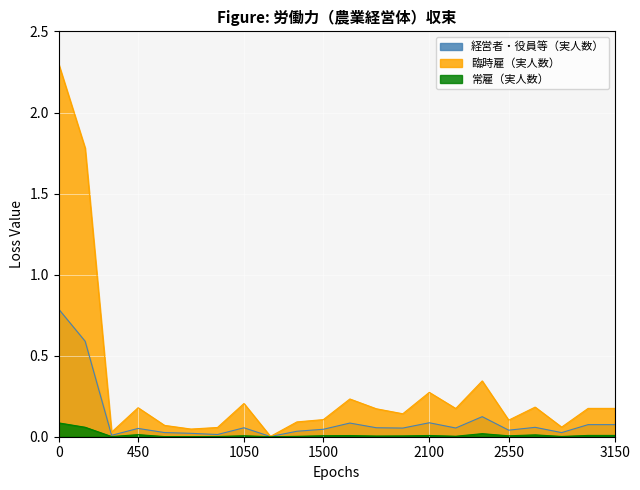

True or false: 経営者・役員等（実人数） has a value of 0.0 at 2100.

False